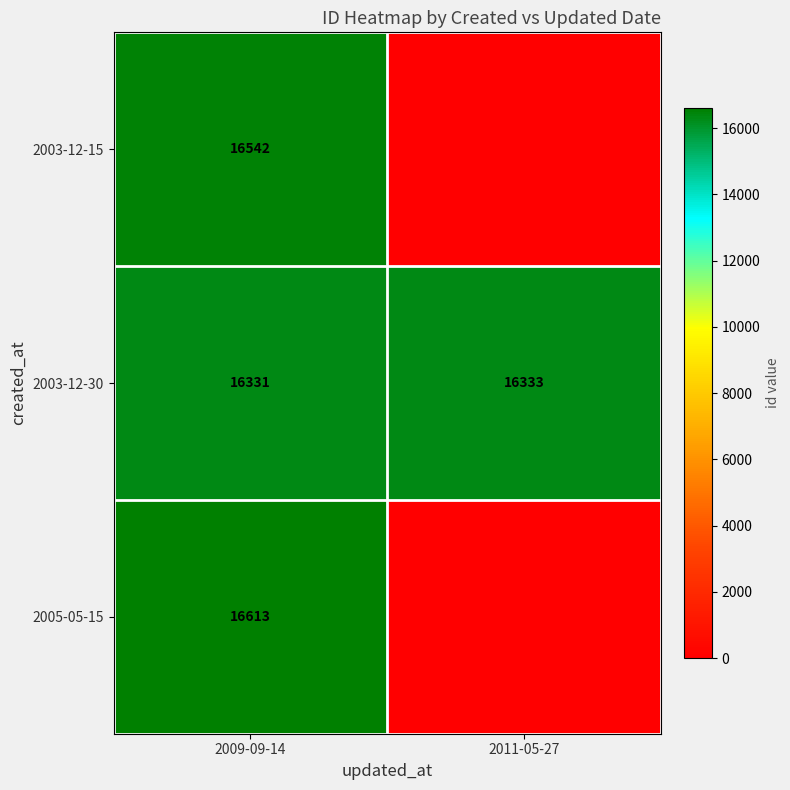

What is the total value across all series at 2009-09-14?

49486